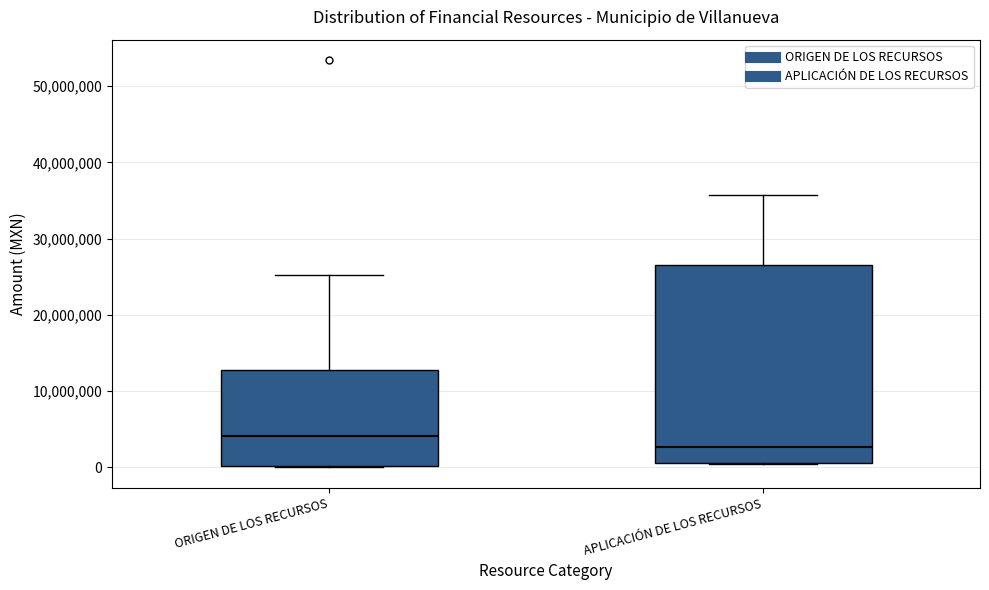

Reading left to right, transcribe this box plot: for each box, give where its median line is, the range the box spans, and where its two whiskers end, as read against the y-axis. The values are not printed on the chart, so give them approximately, as read against the axis.

ORIGEN DE LOS RECURSOS: median 4000000, box 0 to 13000000, whiskers 0 to 25000000
APLICACIÓN DE LOS RECURSOS: median 3000000, box 1000000 to 27000000, whiskers 0 to 36000000